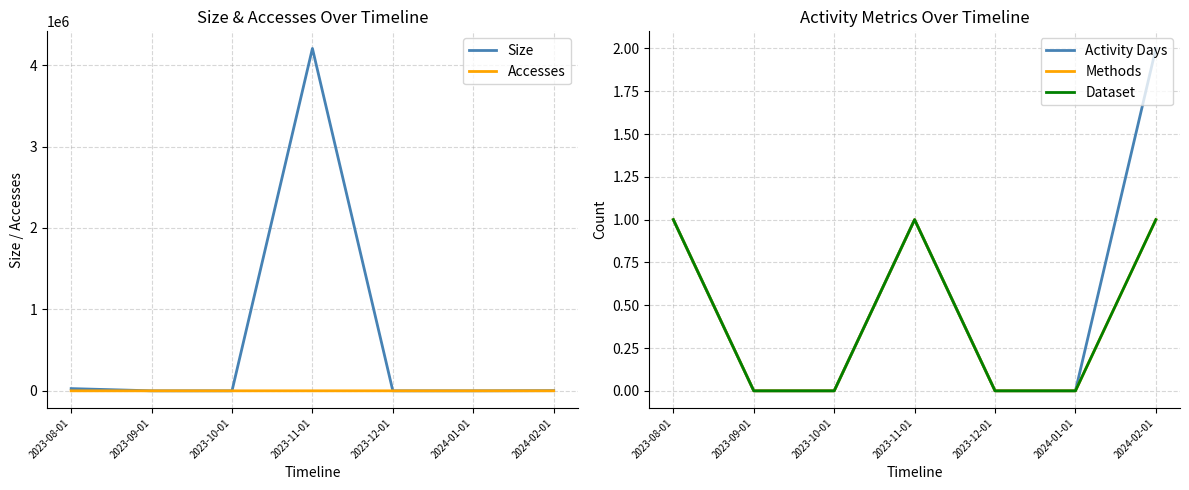

True or false: Methods has a value of -1 at 2023-12-01.

False